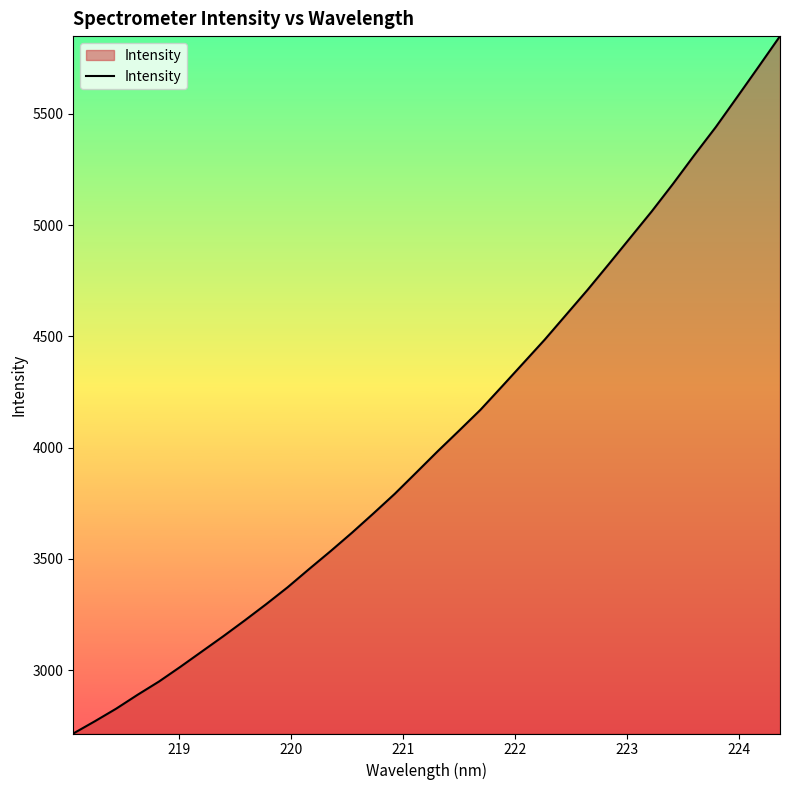

What is the difference between the maximum and minimum values?

3134.9